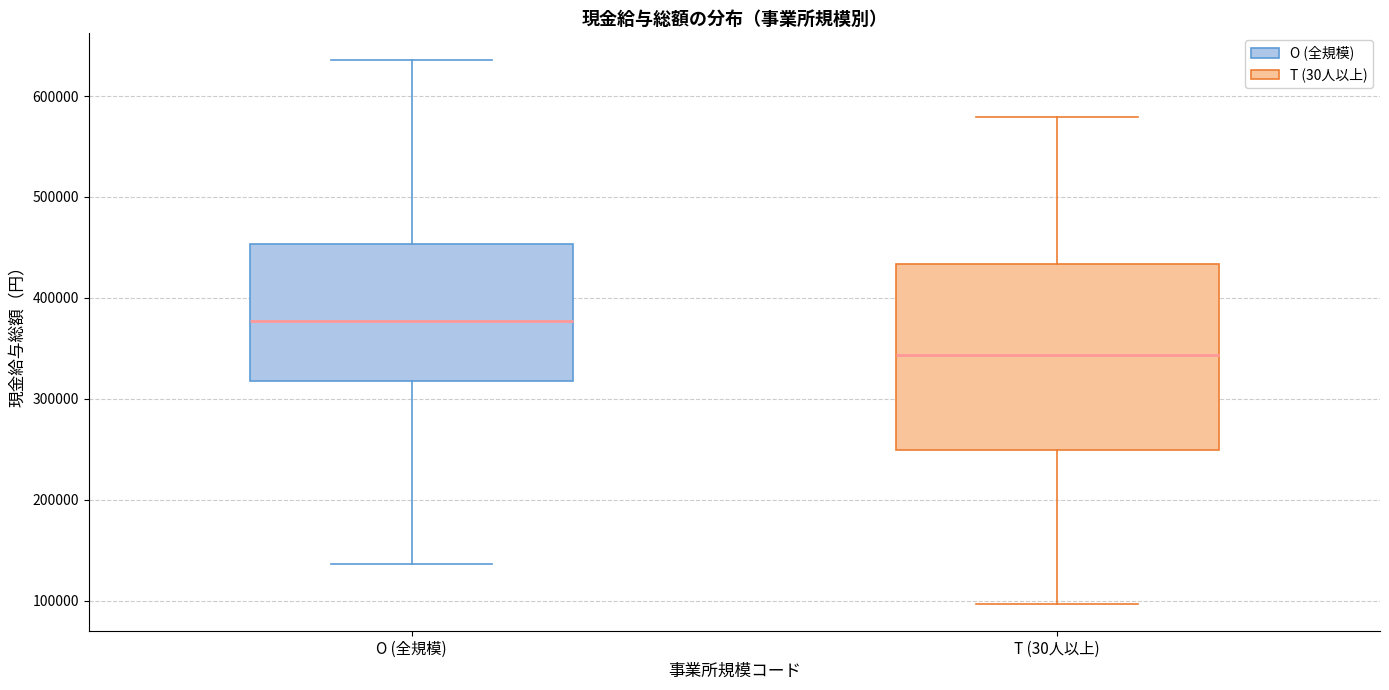

Which box is the tallest, from its lower edge to its upper edge?

T (30人以上)